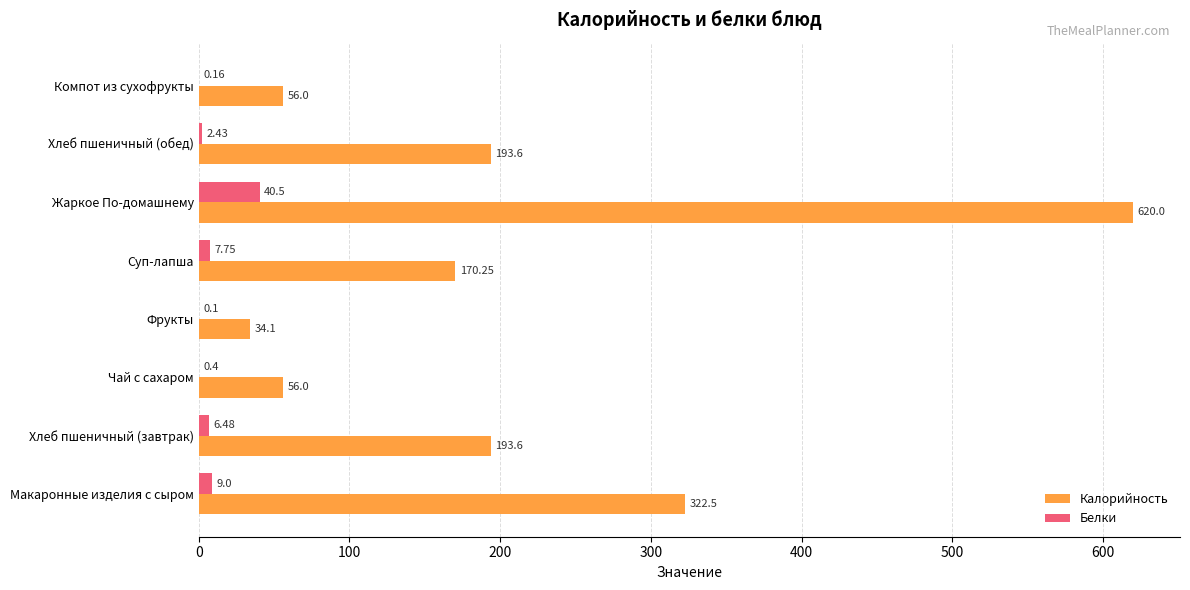

What are all the series names shown in the legend?

Калорийность, Белки